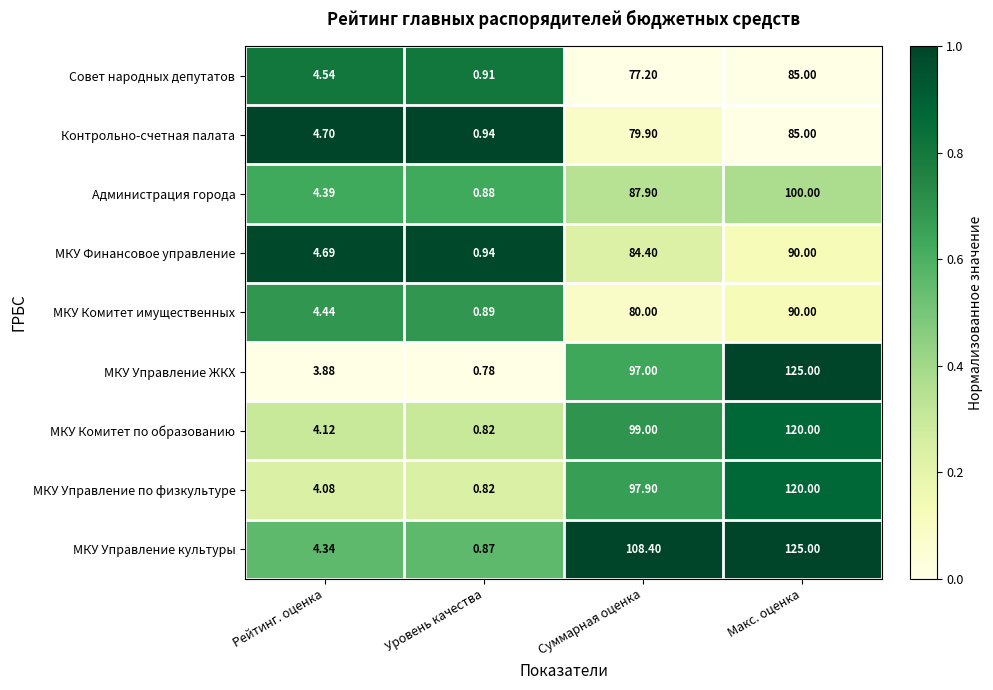

Which series has the widest spread of values?

МКУ Управление ЖКХ